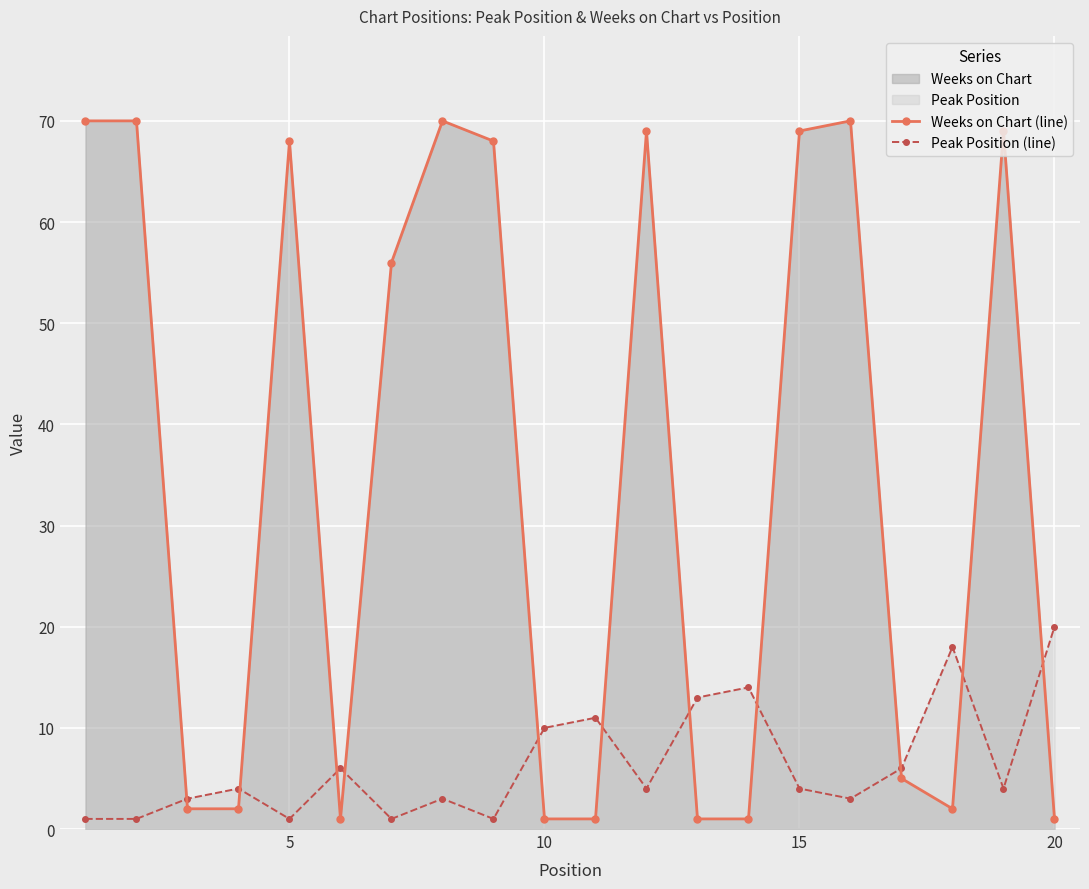

What is the total value across all series at 5?

69